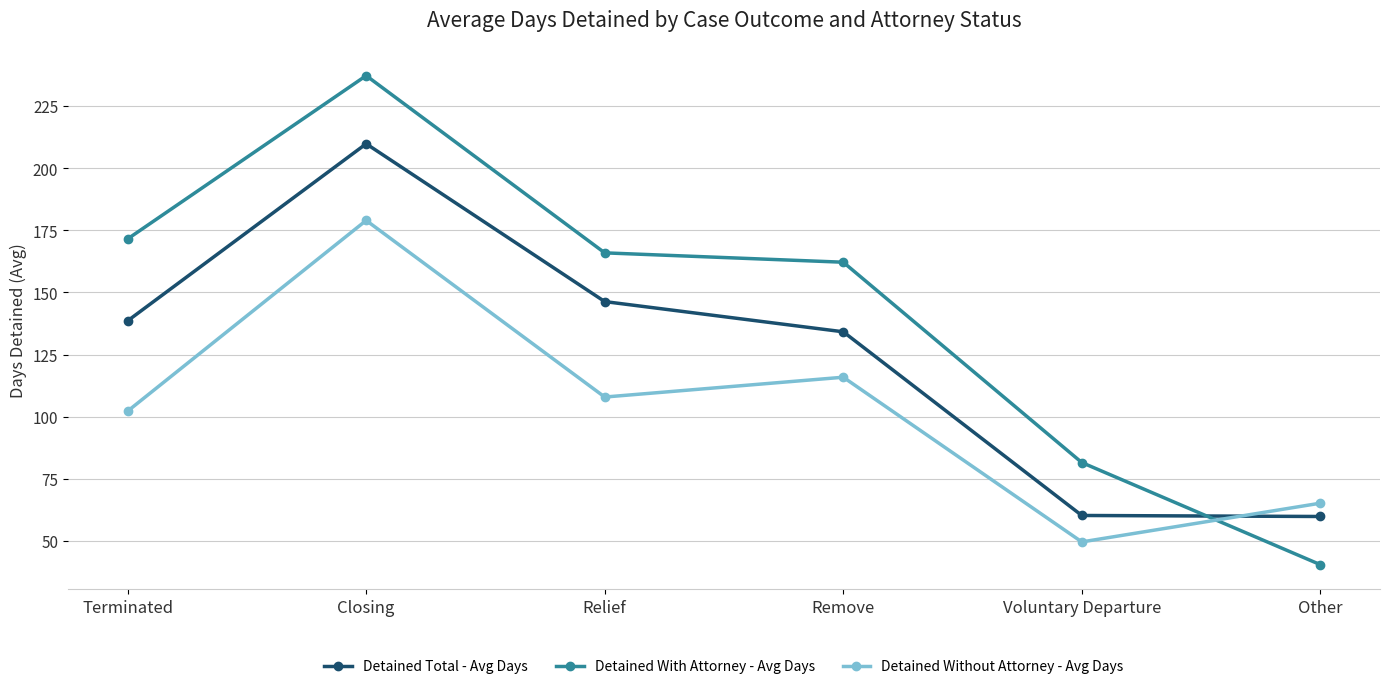

Between Closing and Remove, which series saw the biggest shift?

Detained Total - Avg Days